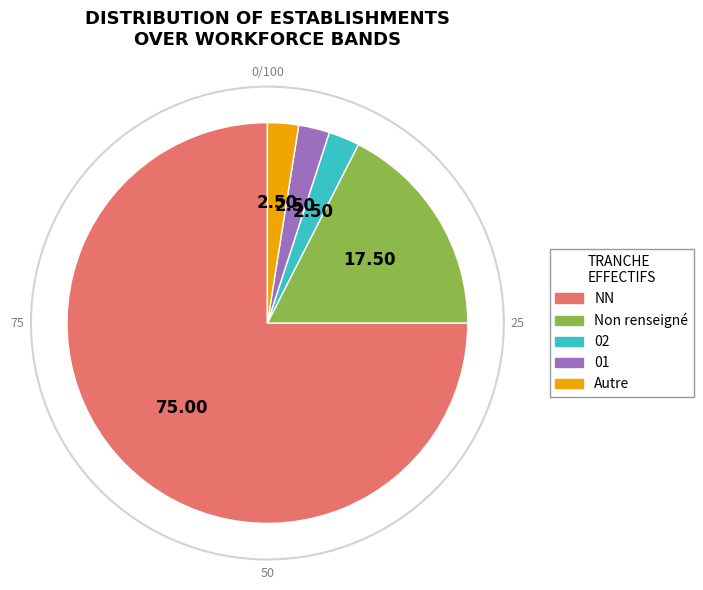

Does 02 account for over 50% of the chart?

No